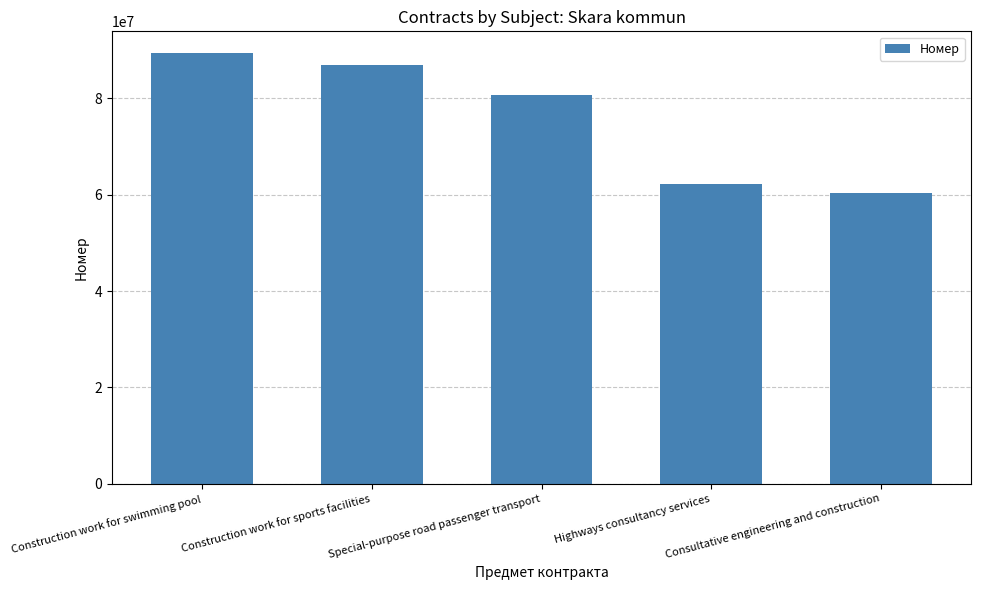

What is the label of the 4th bar from the right?

Construction work for sports facilities